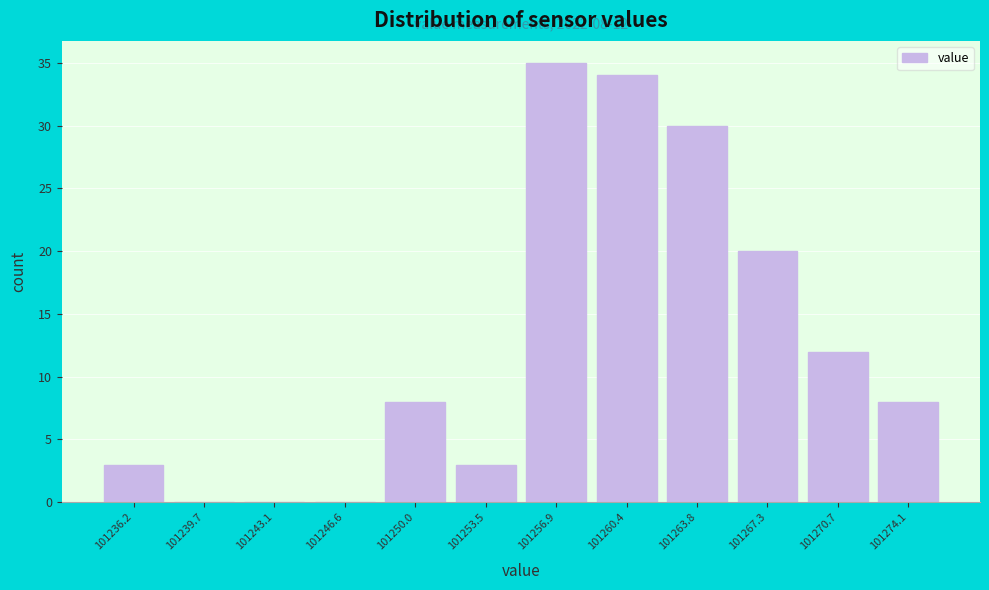

Over which range of the x-axis is the bar tallest?

101255.0 to 101258.5